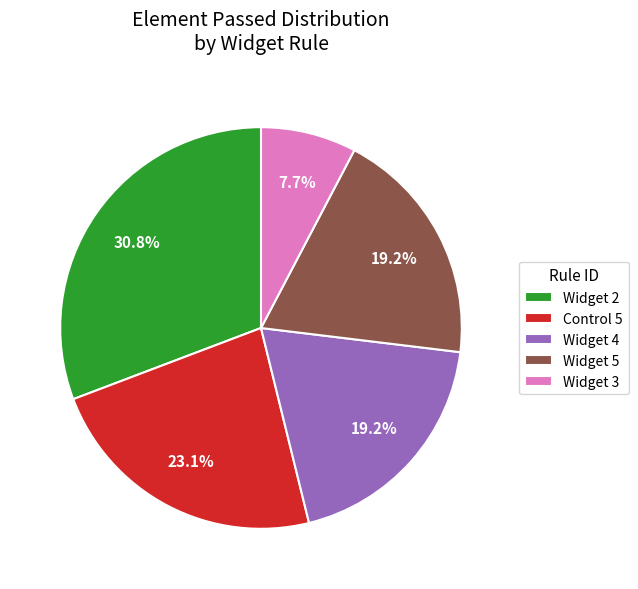

What percentage is the Control 5 slice, to the nearest percent?

23%